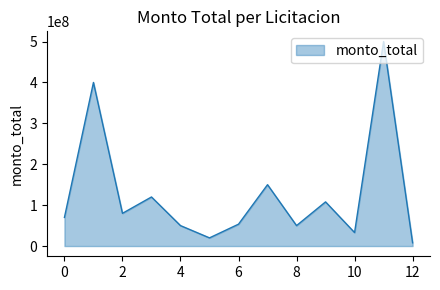

What is the greatest value displayed?

500000000